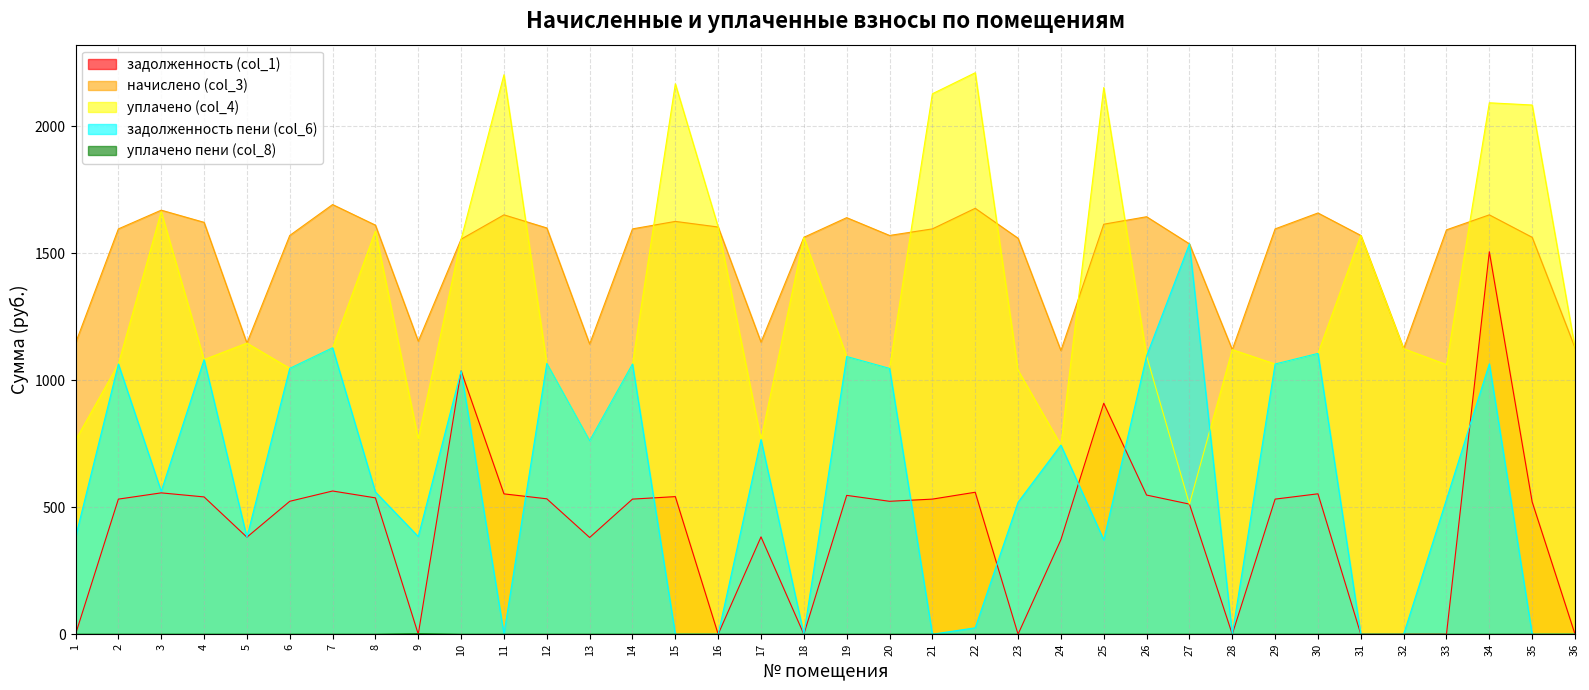

Which category has the lowest value in the уплачено пени (col_8) series?

1